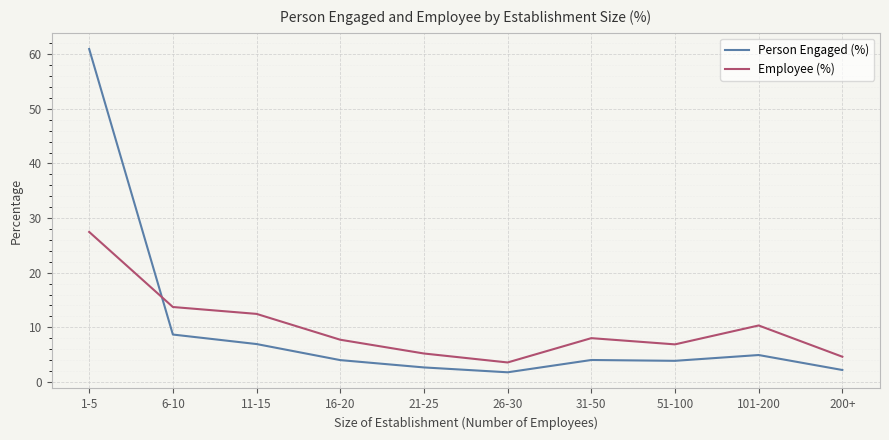

What position from the right is 6-10?

9